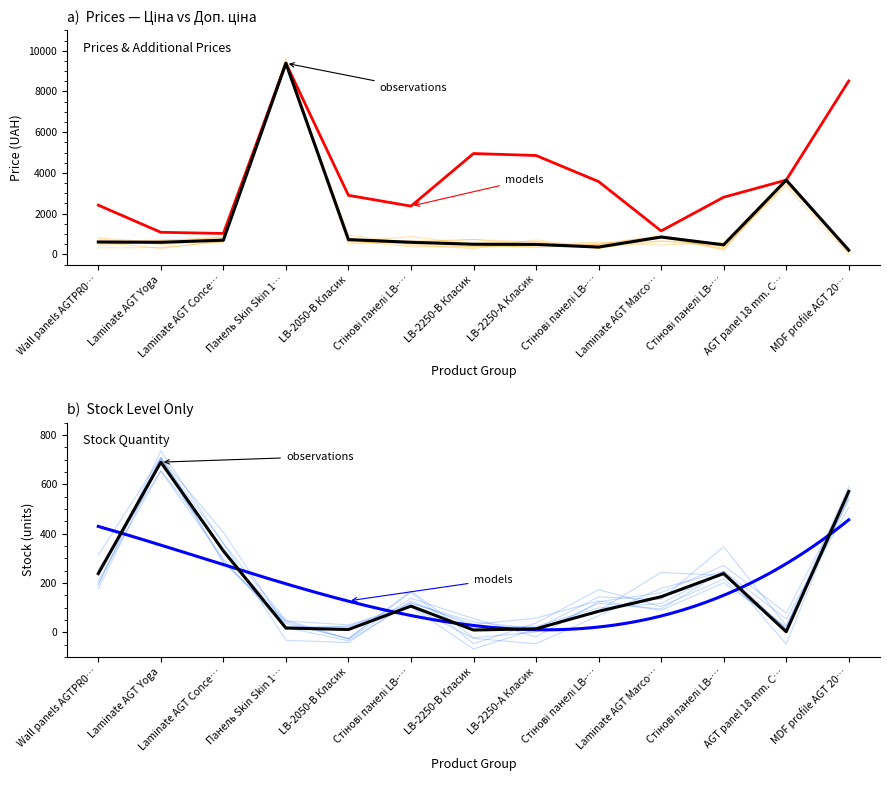

Where is the first local minimum for Залишок?

LB-2050-В Класик